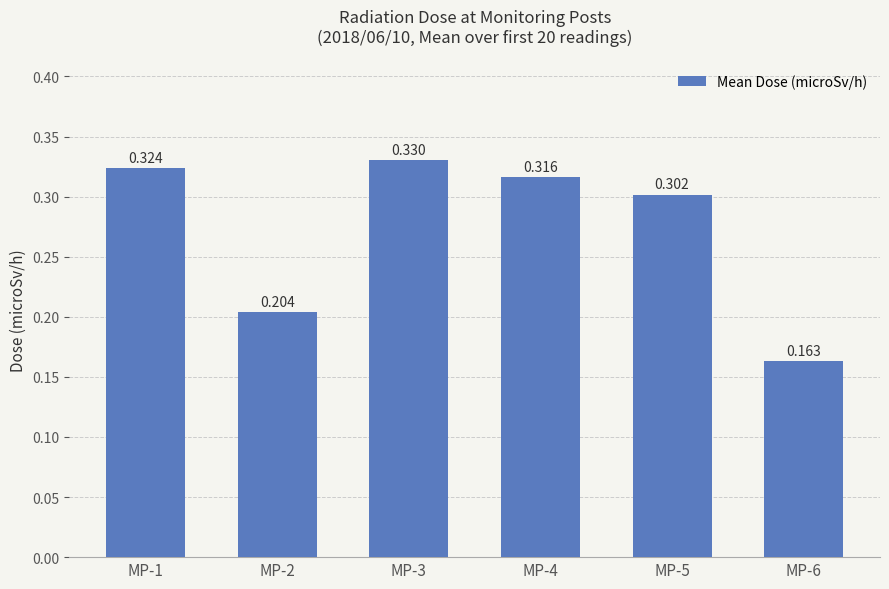

How many values are between 0 and 1?

6